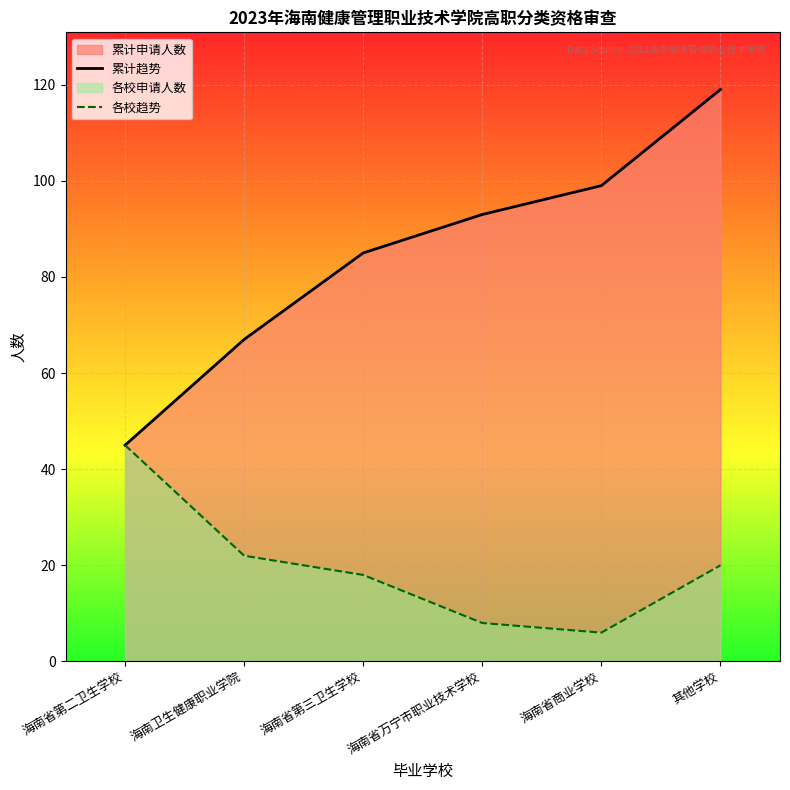

What is the label of the 5th point from the left?

海南省商业学校